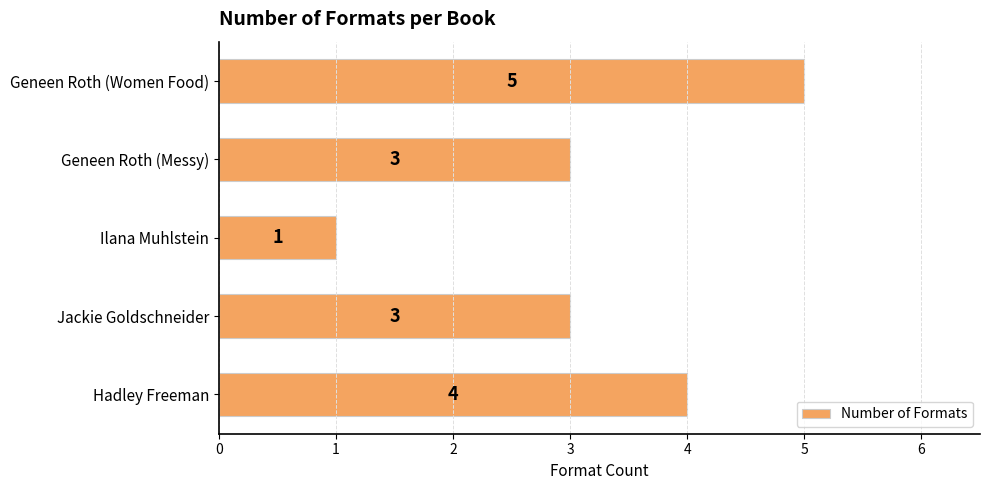

True or false: the data shows 1 at Hadley Freeman.

False